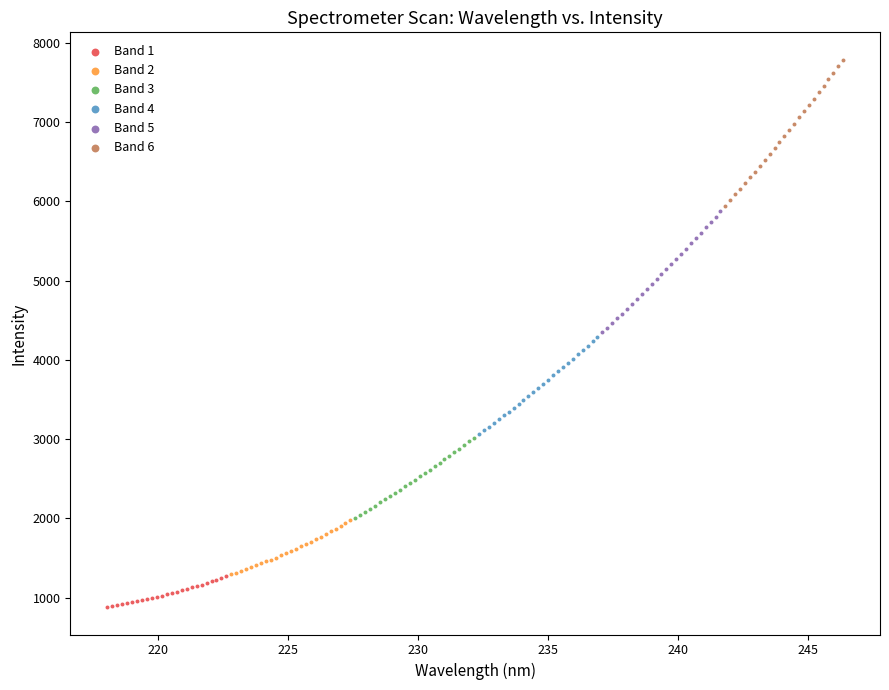

Which series reaches the minimum Y coordinate?

Band 1